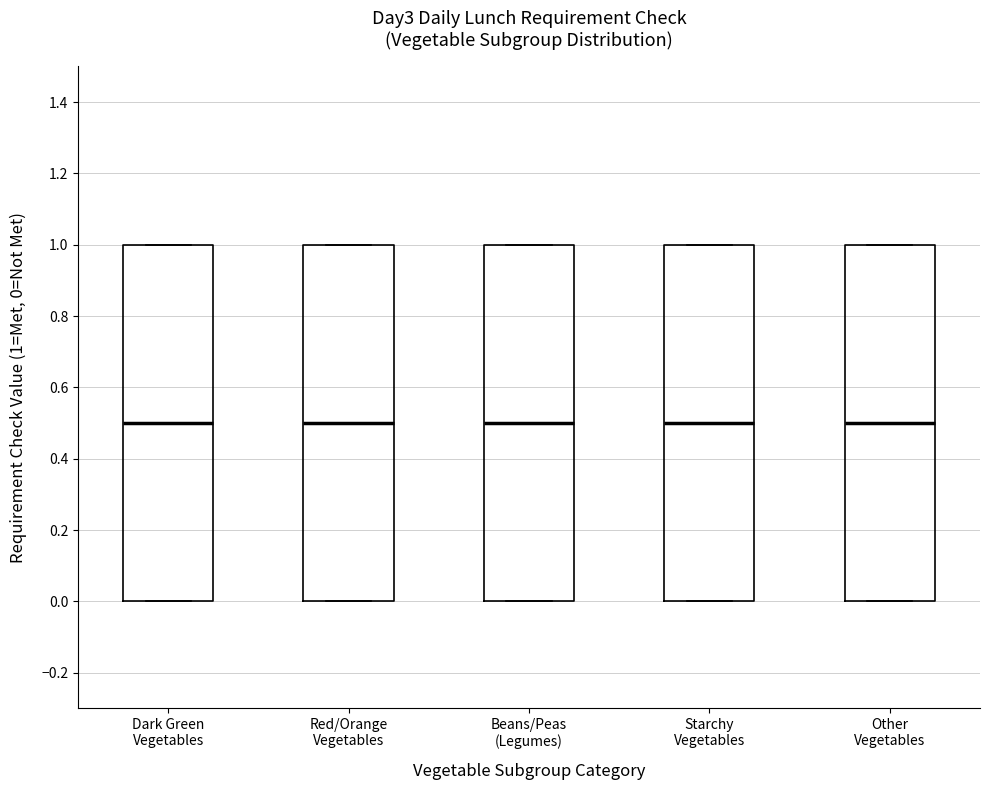

Reading left to right, transcribe this box plot: for each box, give where its median line is, the range the box spans, and where its two whiskers end, as read against the y-axis. The values are not printed on the chart, so give them approximately, as read against the axis.

Dark Green Vegetables: median 0.5, box 0.0 to 1.0, whiskers 0.0 to 1.0
Red/Orange Vegetables: median 0.5, box 0.0 to 1.0, whiskers 0.0 to 1.0
Beans/Peas (Legumes): median 0.5, box 0.0 to 1.0, whiskers 0.0 to 1.0
Starchy Vegetables: median 0.5, box 0.0 to 1.0, whiskers 0.0 to 1.0
Other Vegetables: median 0.5, box 0.0 to 1.0, whiskers 0.0 to 1.0